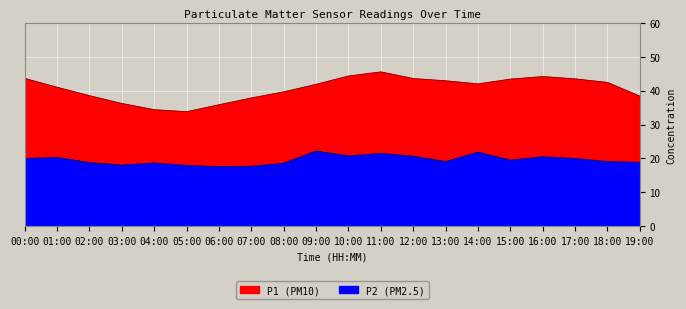

What is the difference between the maximum and minimum values in the P2 series?

4.6